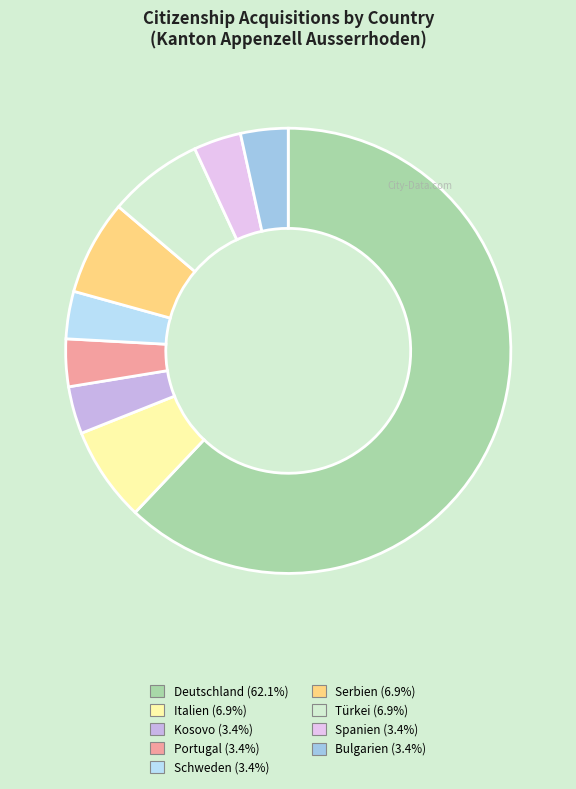

Rank the categories by value from highest to lowest.

Deutschland, Italien, Serbien, Türkei, Kosovo, Portugal, Schweden, Spanien, Bulgarien